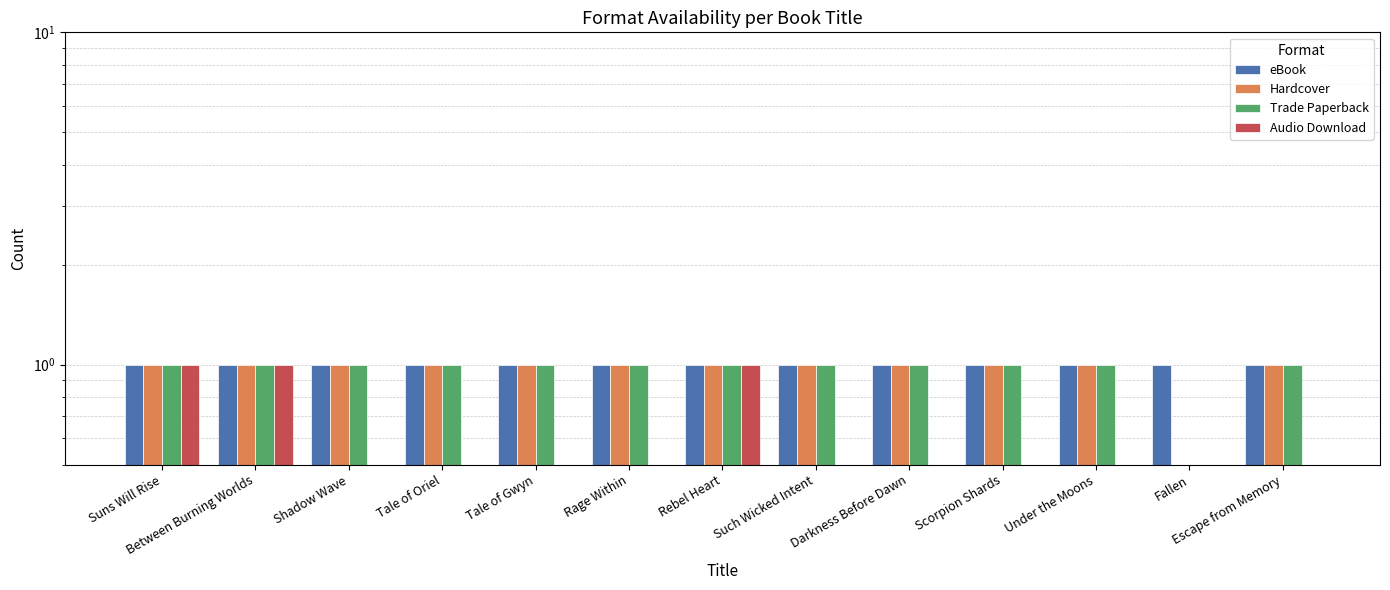

What are all the series names shown in the legend?

eBook, Hardcover, Trade Paperback, Audio Download